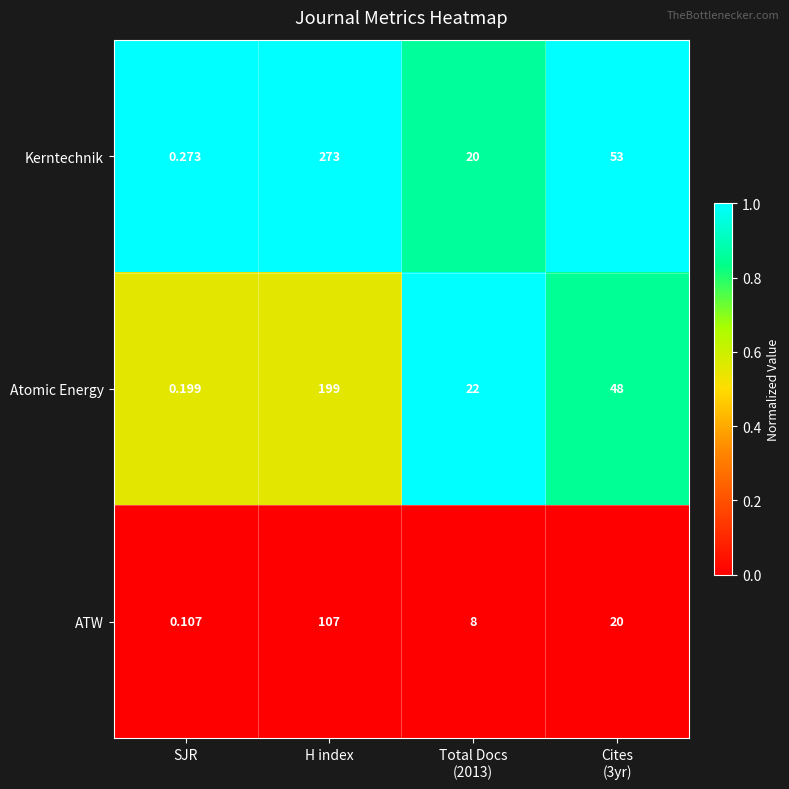

Which series has the widest spread of values?

Kerntechnik